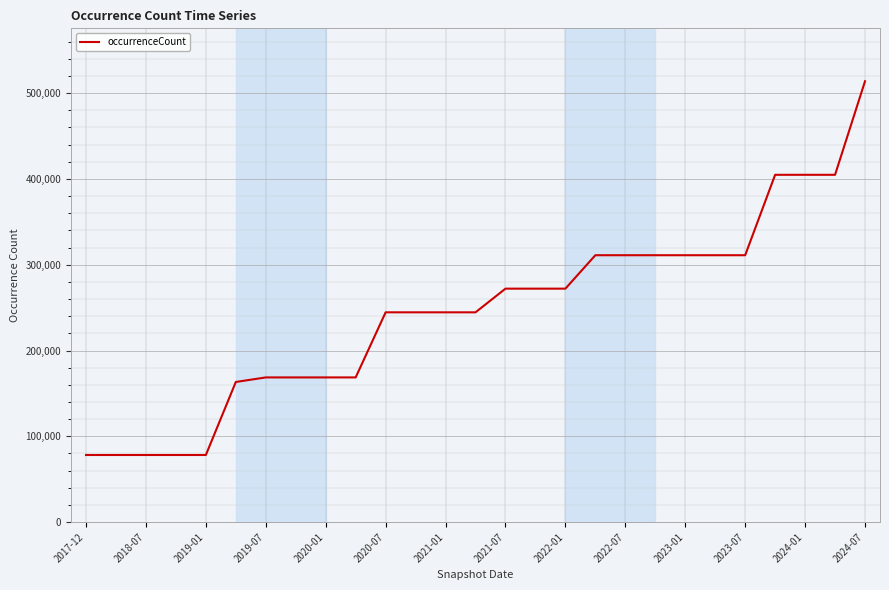

What is the maximum value shown in the chart?

513924